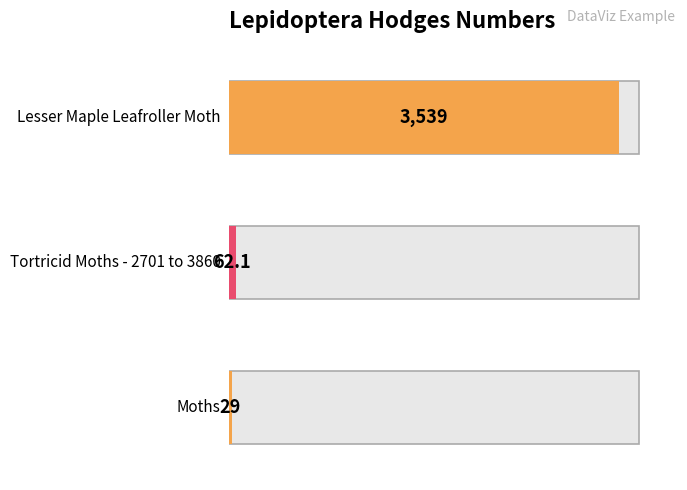

Rank the categories by value from highest to lowest.

Lesser Maple Leafroller Moth, Tortricid Moths - 2701 to 3860, Moths